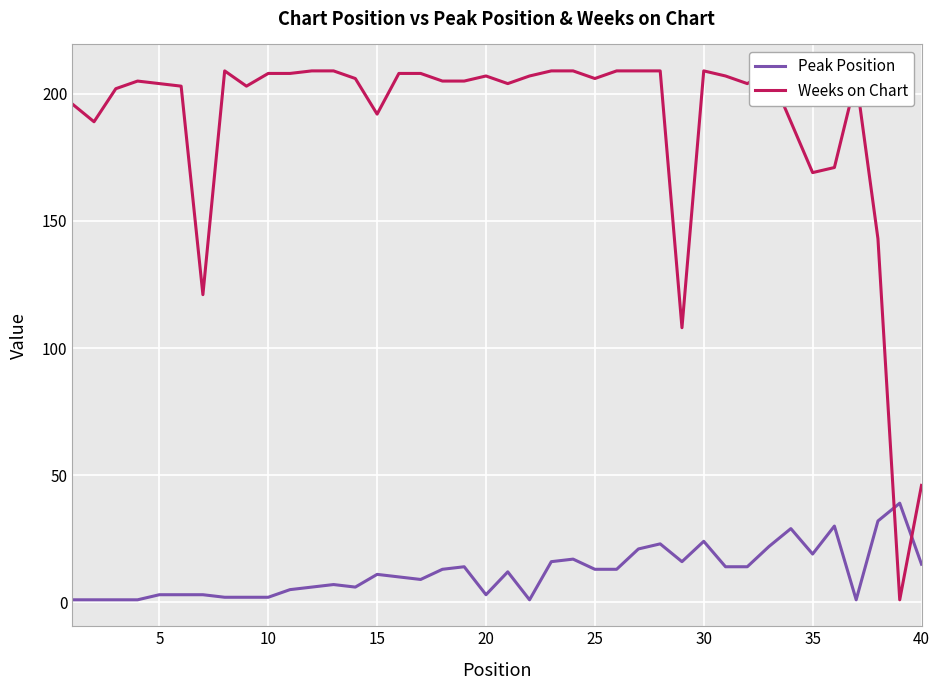

What is the maximum value for Peak Position?

39